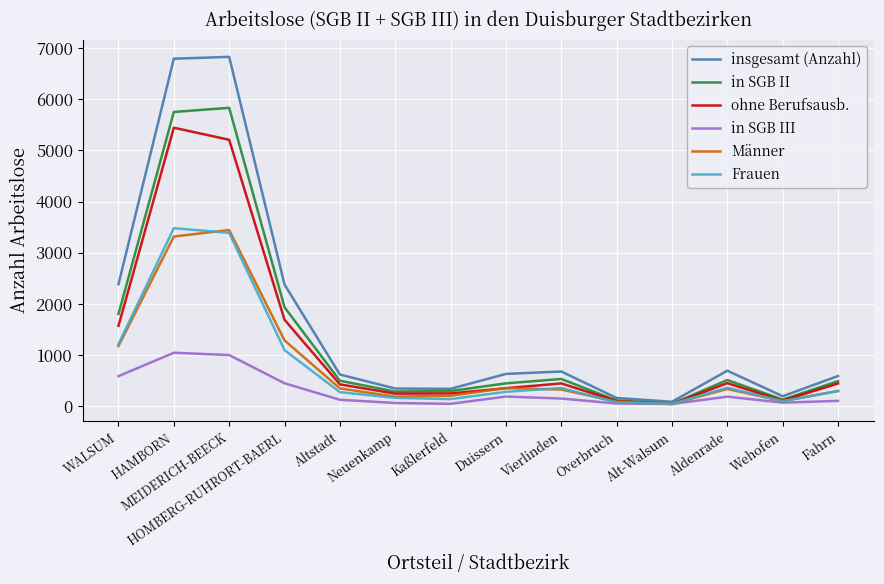

True or false: in SGB II has a value of 125 at Wehofen.

True